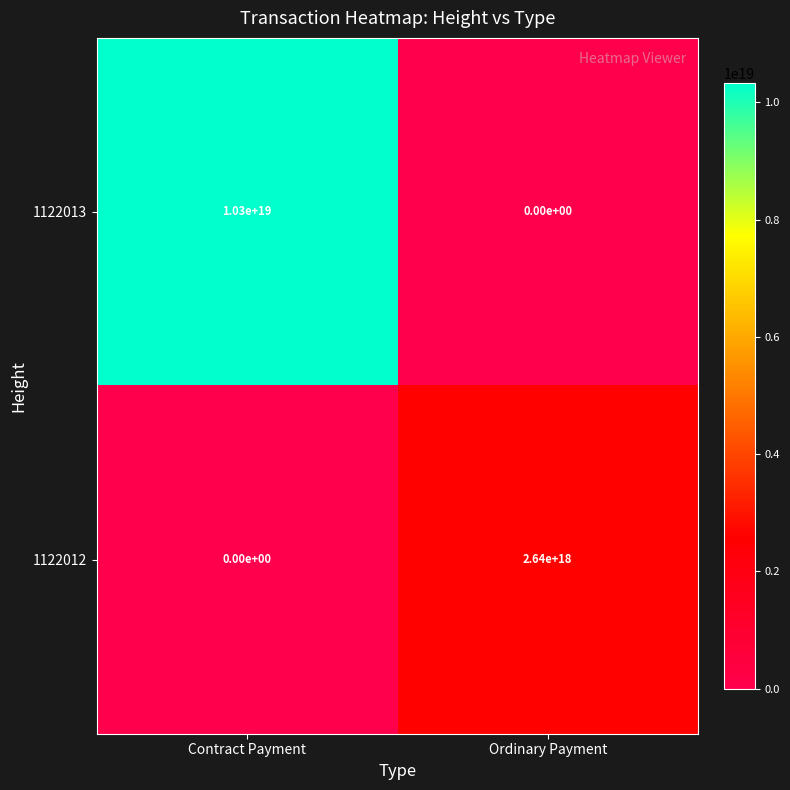

Where is 1122012 nearest to the value 1320000000000000000?

Contract Payment